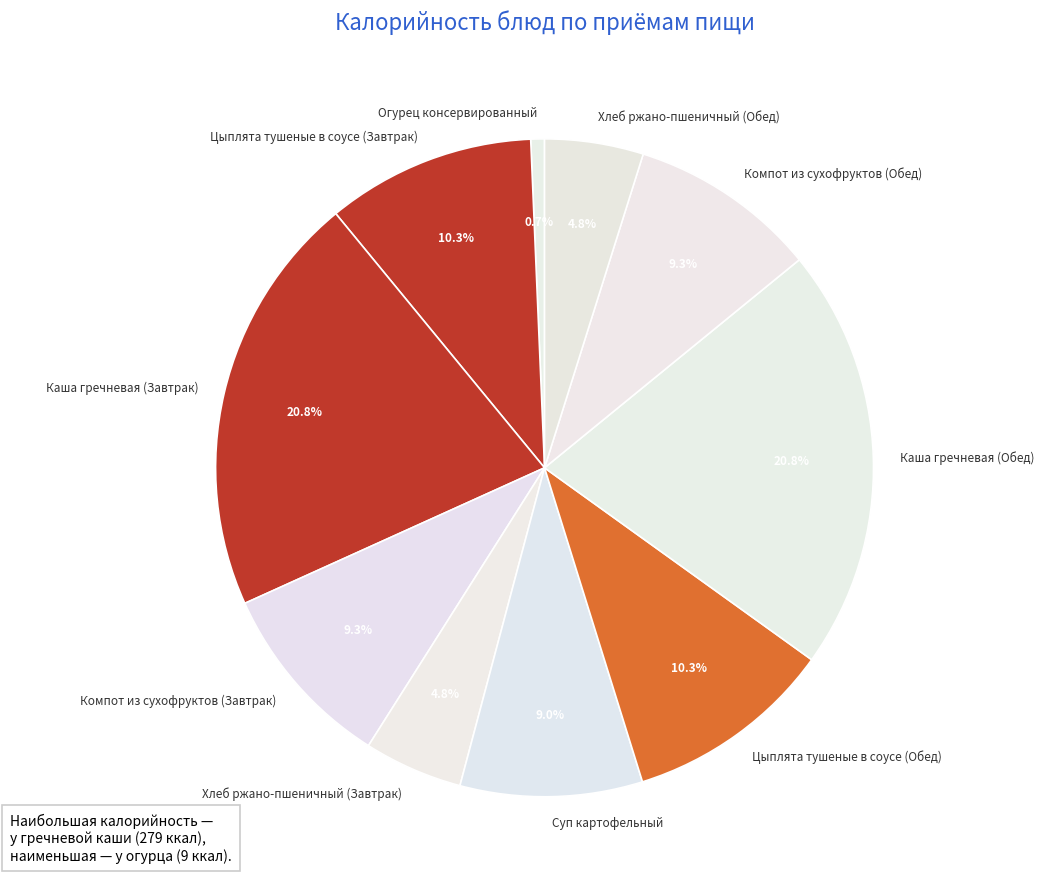

Which category has the smallest portion of the pie?

Огурец консервированный